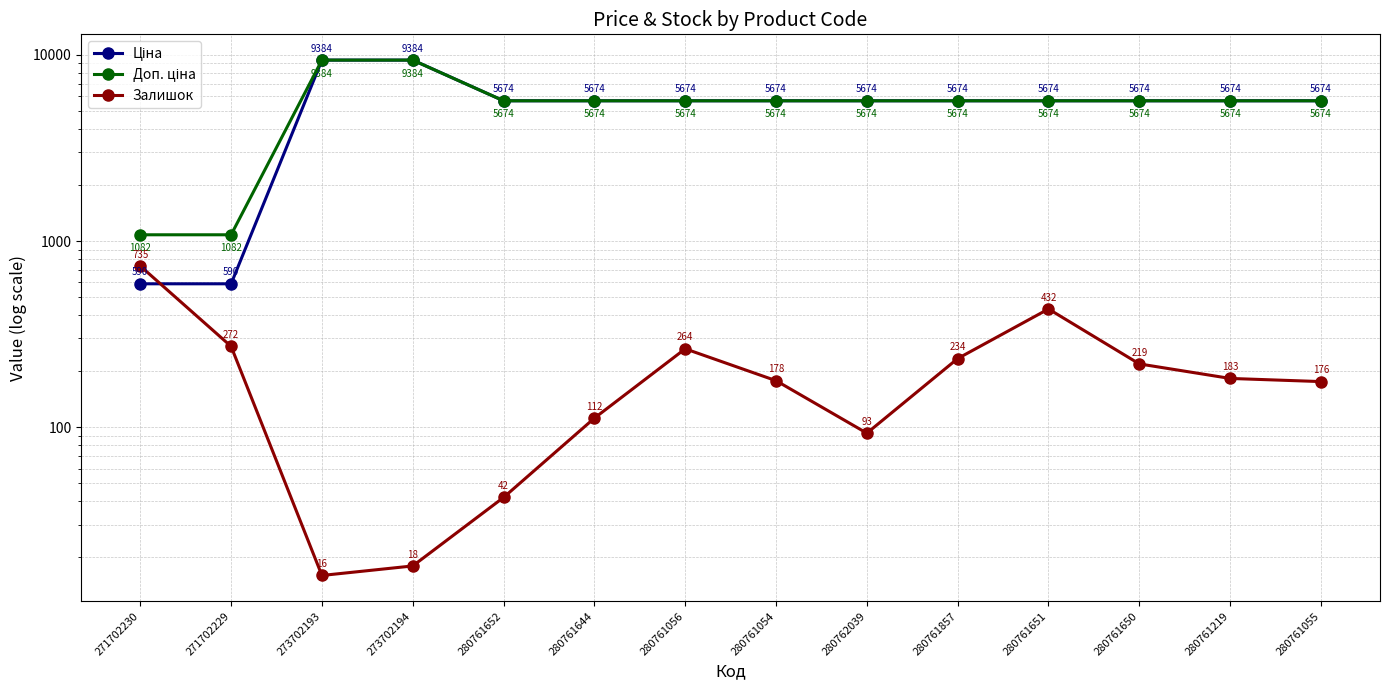

What position from the left is 280761644?

6